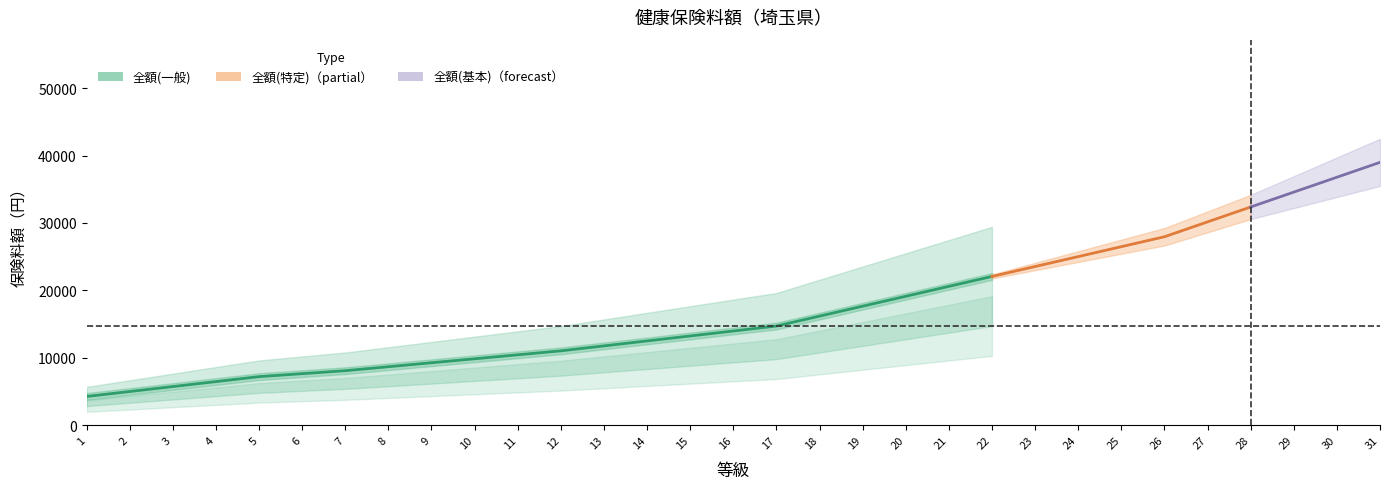

Is this an area chart (filled region under the line)?

No